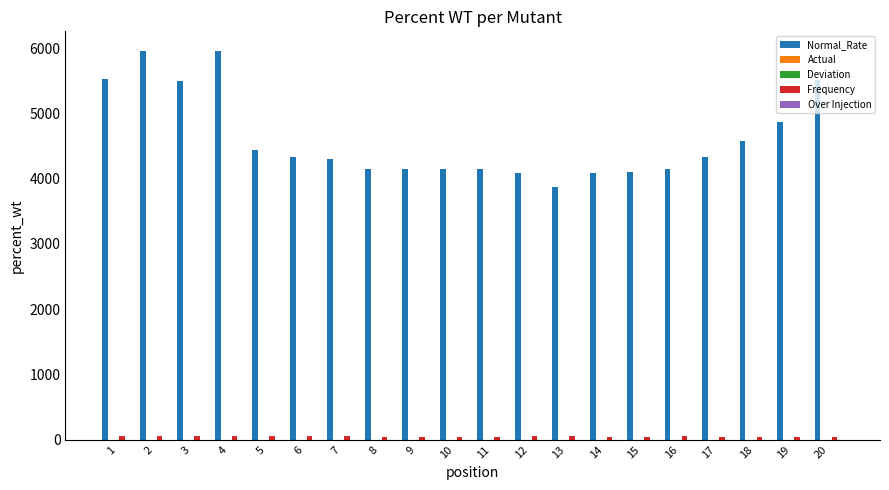

Which series has the largest total across all categories?

Normal_Rate